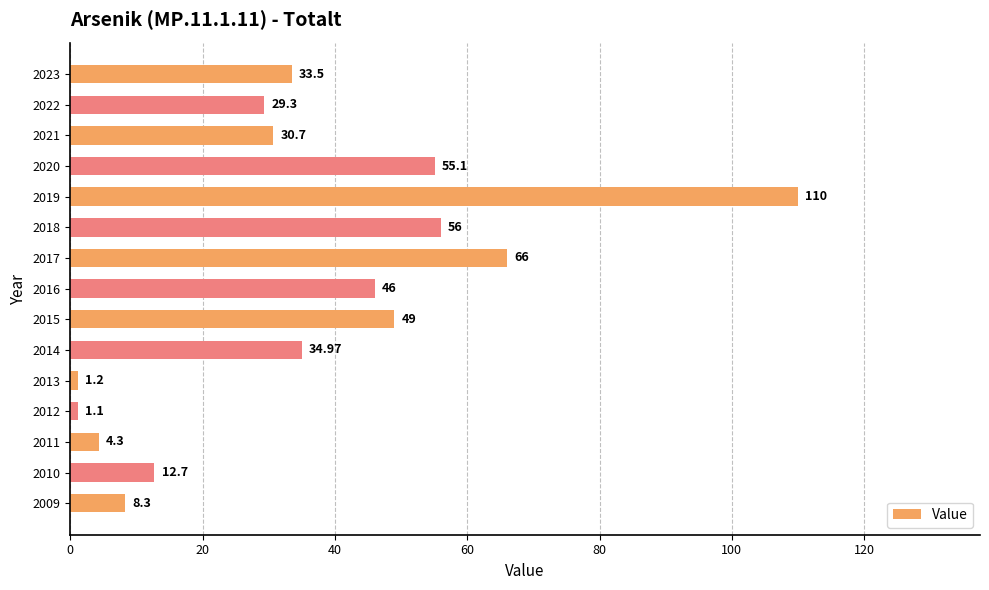

At which label is the value closest to 55?

2020